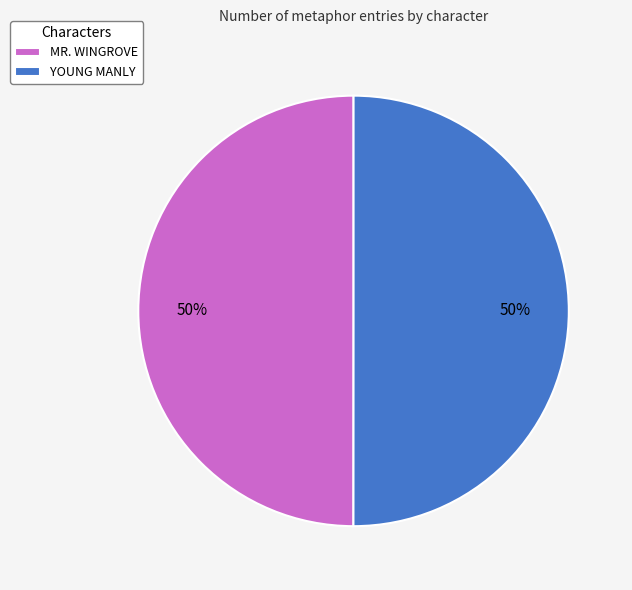

Combined, do MR. WINGROVE and YOUNG MANLY account for over 50%?

Yes